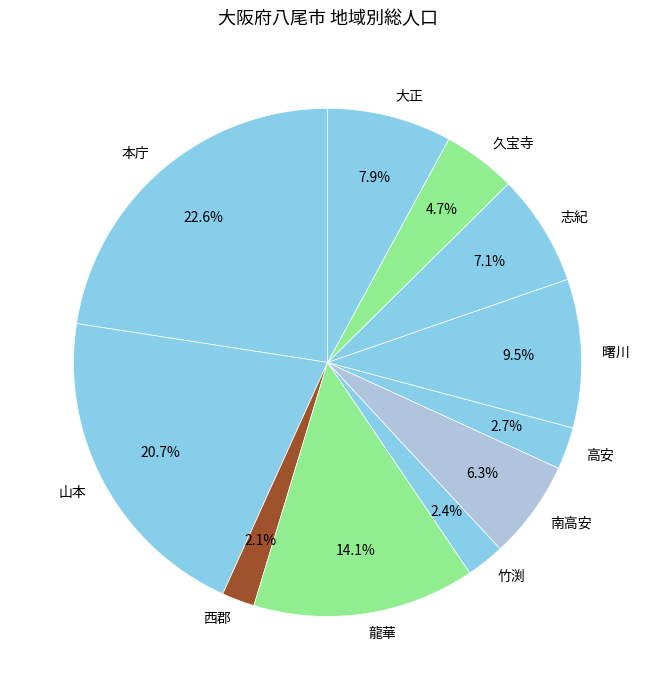

Is it true that 高安 is 3% of the pie?

True